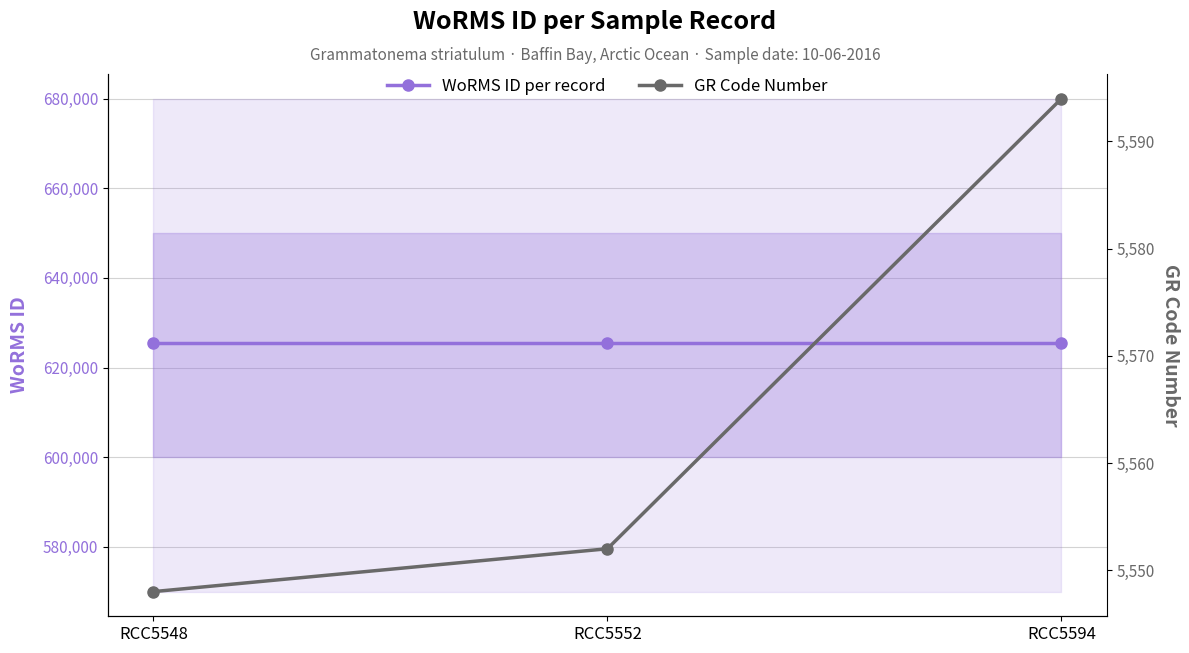

At how many categories does at least one series exceed 360809?

3